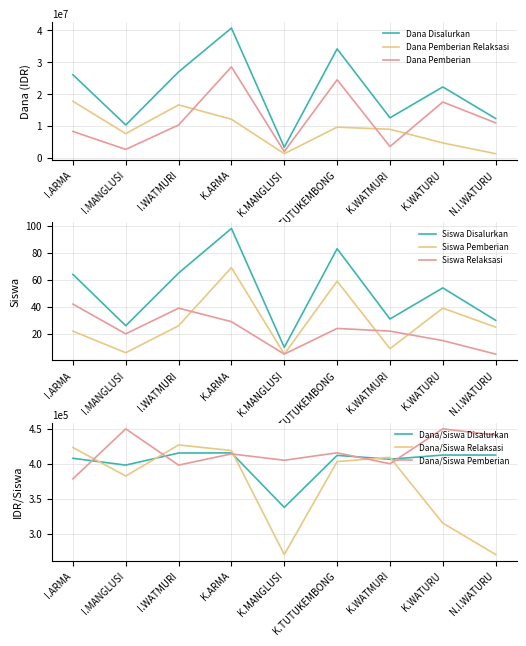

True or false: Siswa Pemberian has a value of 69 at K.ARMA.

True